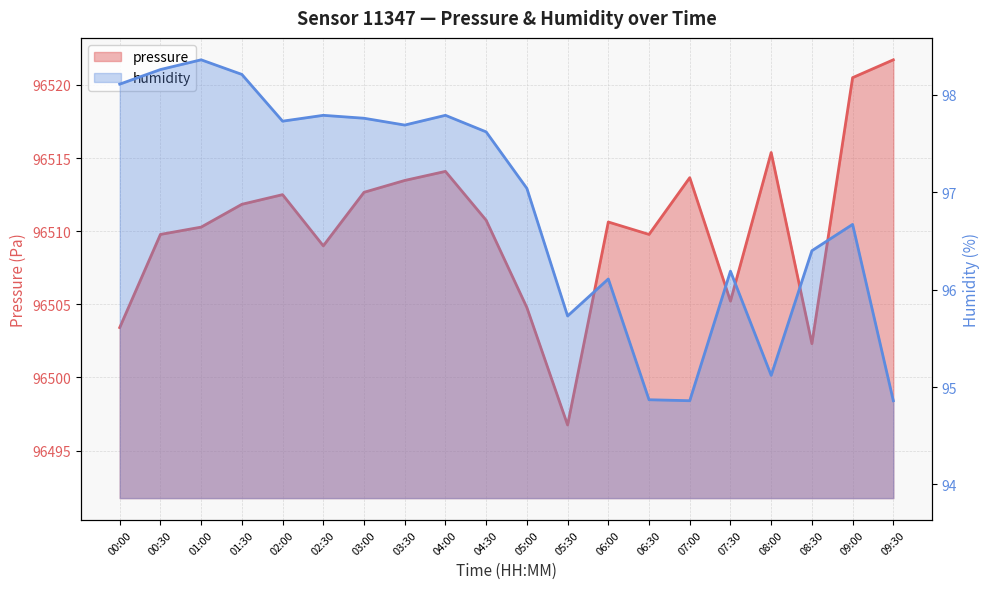

True or false: humidity and pressure intersect in this chart.

False